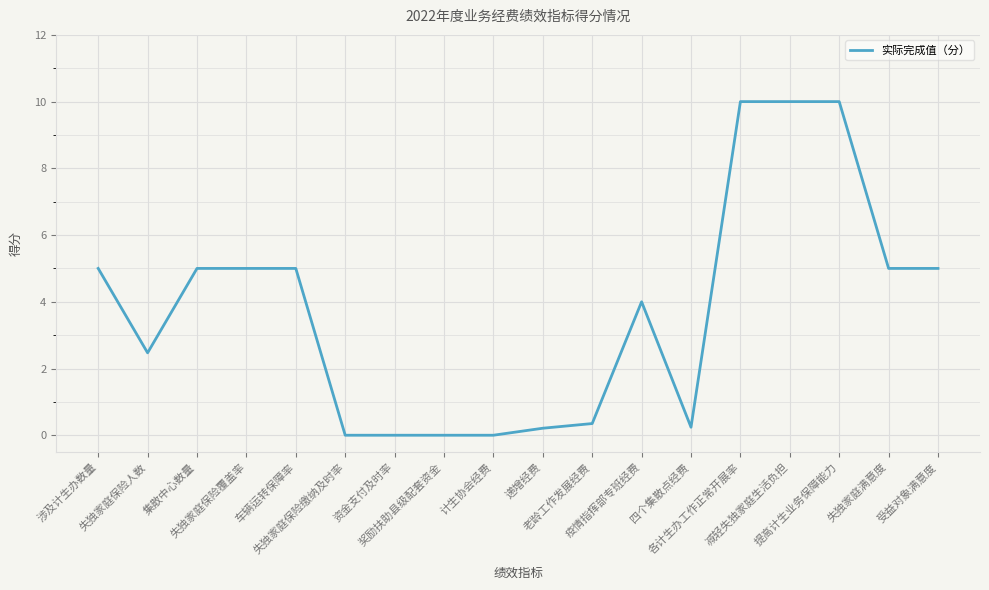

What is the sum of the values at 各计生办工作正常开展率 and 疫情指挥部专班经费?

14.0